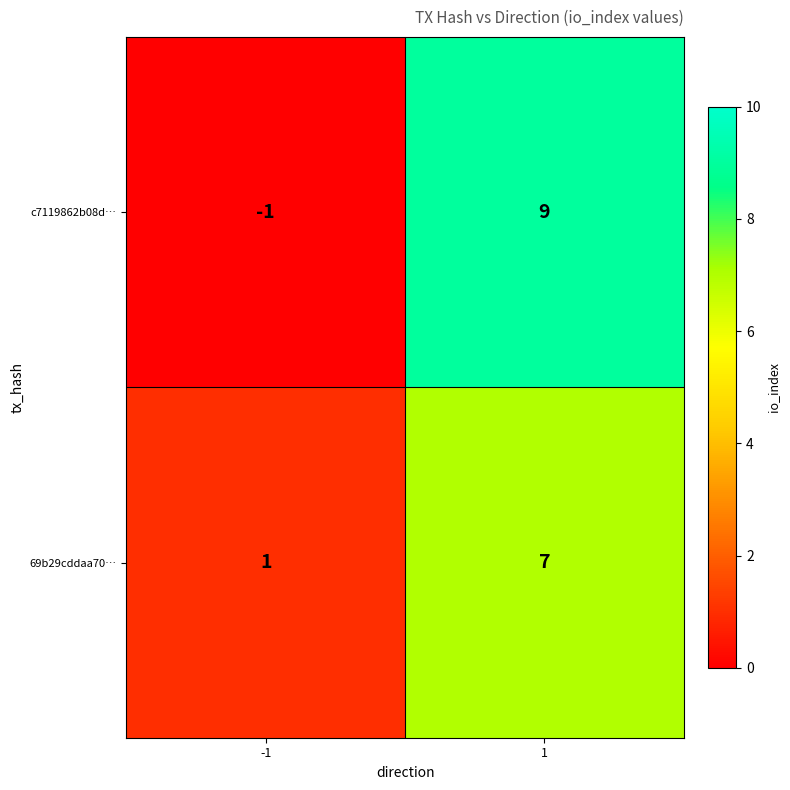

Is the value of c7119862b08d… at -1 greater than the value of 69b29cddaa70… at -1?

No